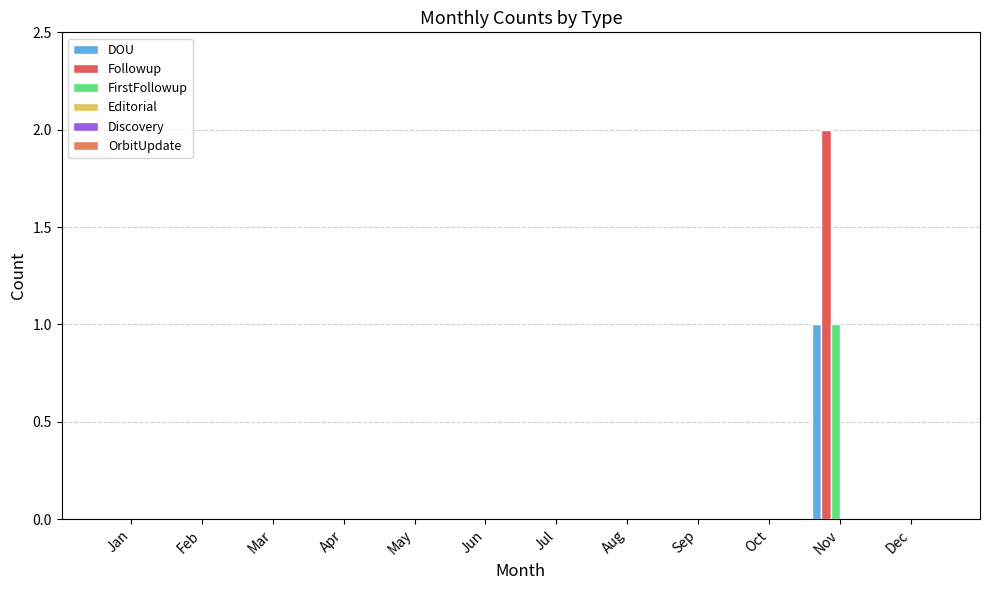

What is the total value across all series at Nov?

4